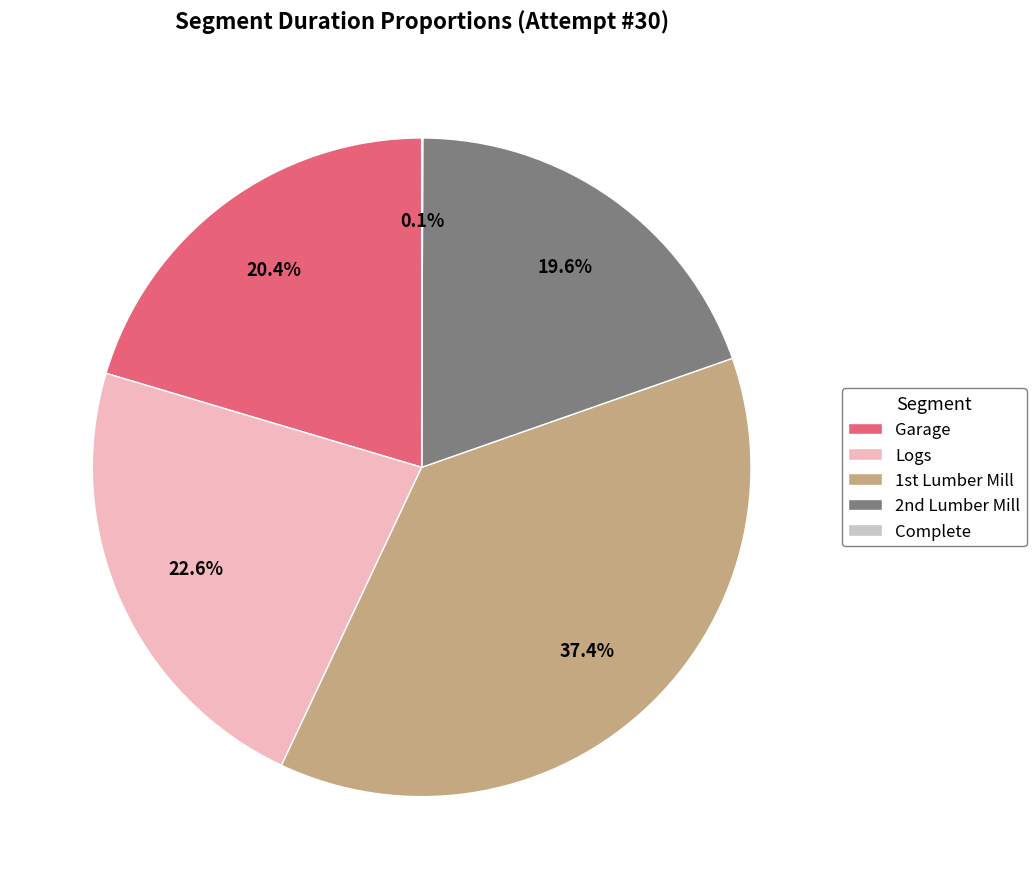

To the nearest percent, what is the average slice percentage?

20%